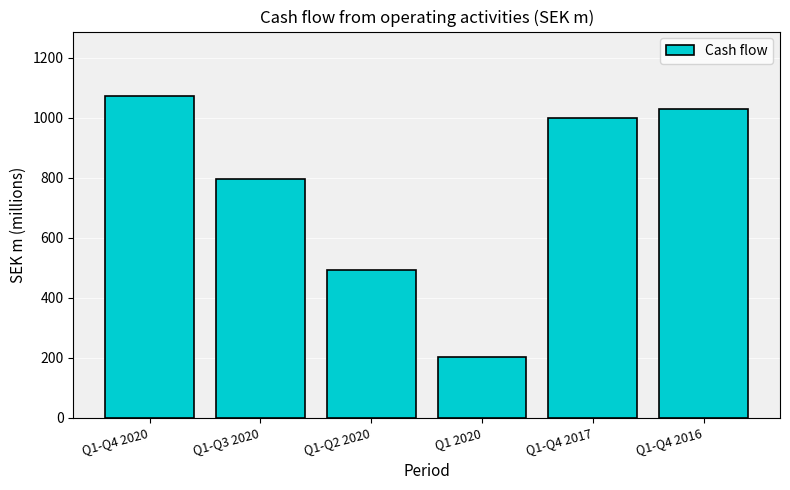

Rank the categories by value from lowest to highest.

Q1 2020, Q1-Q2 2020, Q1-Q3 2020, Q1-Q4 2017, Q1-Q4 2016, Q1-Q4 2020